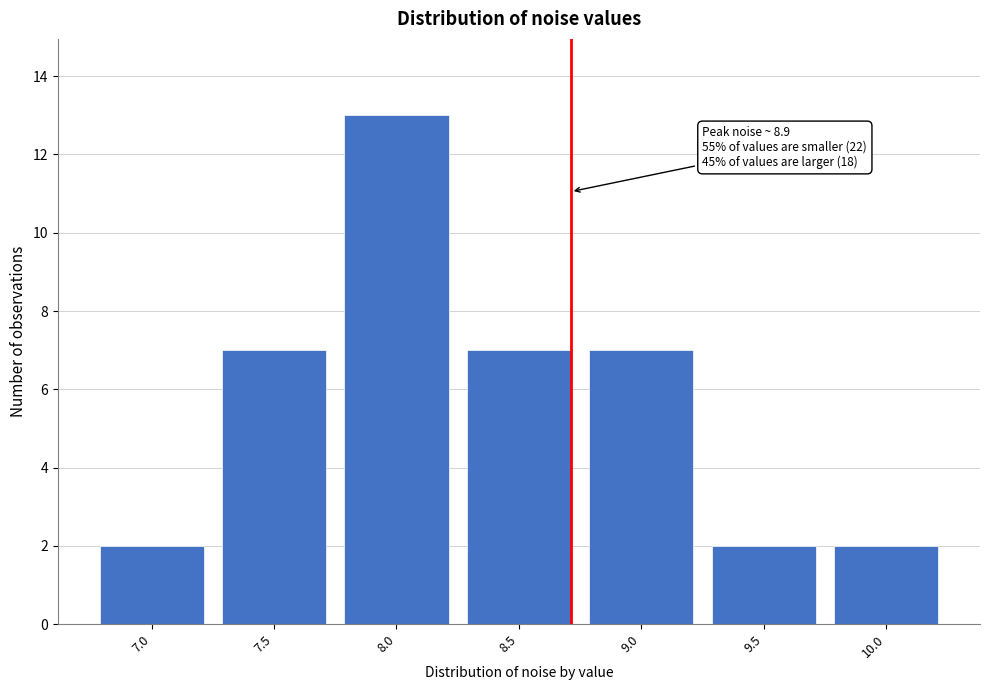

Reading right to left, transcribe all the data shown in this chart.

10.0=2	9.5=2	9.0=7	8.5=7	8.0=13	7.5=7	7.0=2